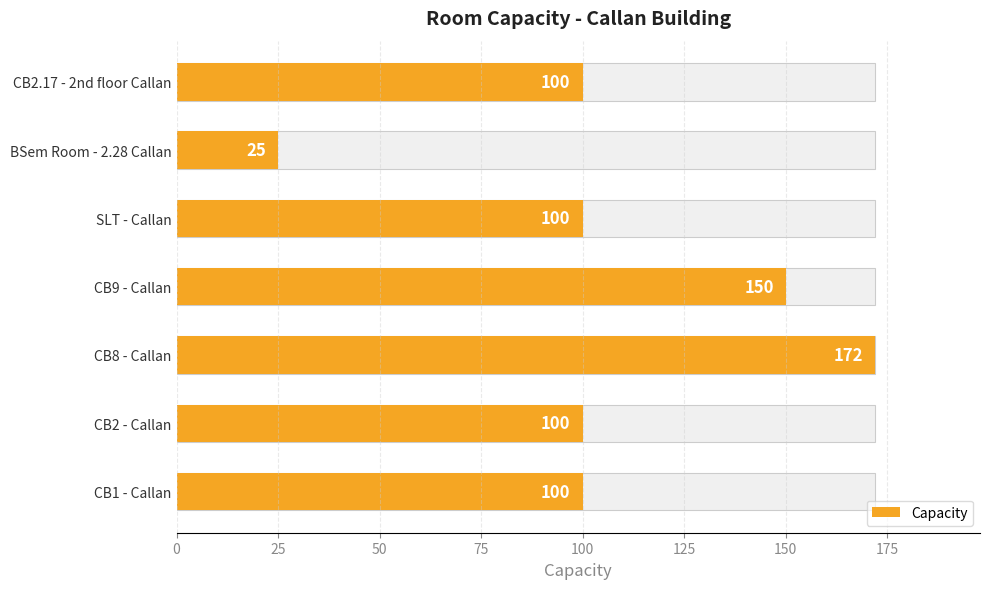

Between CB8 - Callan and CB2 - Callan, which is larger?

CB8 - Callan